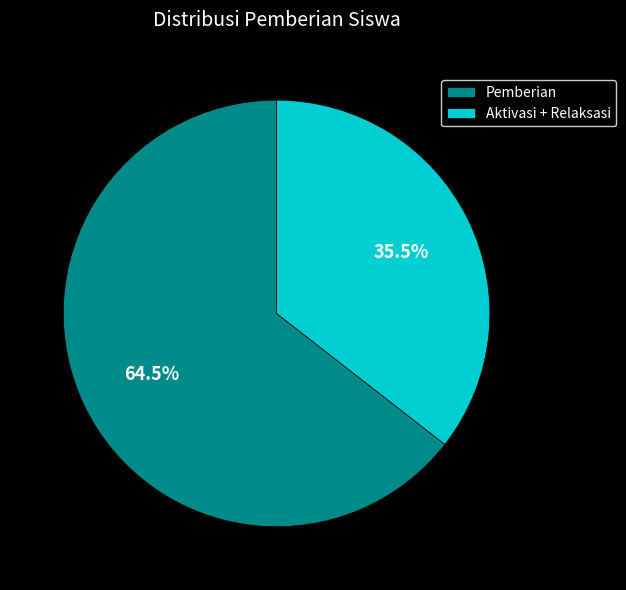

What is the total percentage of Aktivasi + Relaksasi and Pemberian?

100.0%